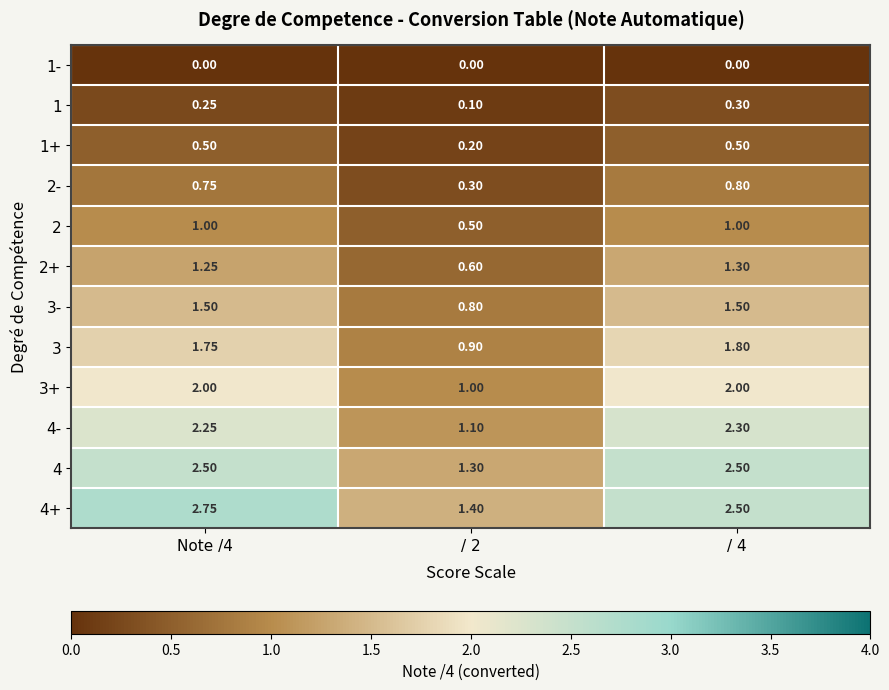

Is the value of 1 at / 2 greater than the value of 4+ at / 2?

No